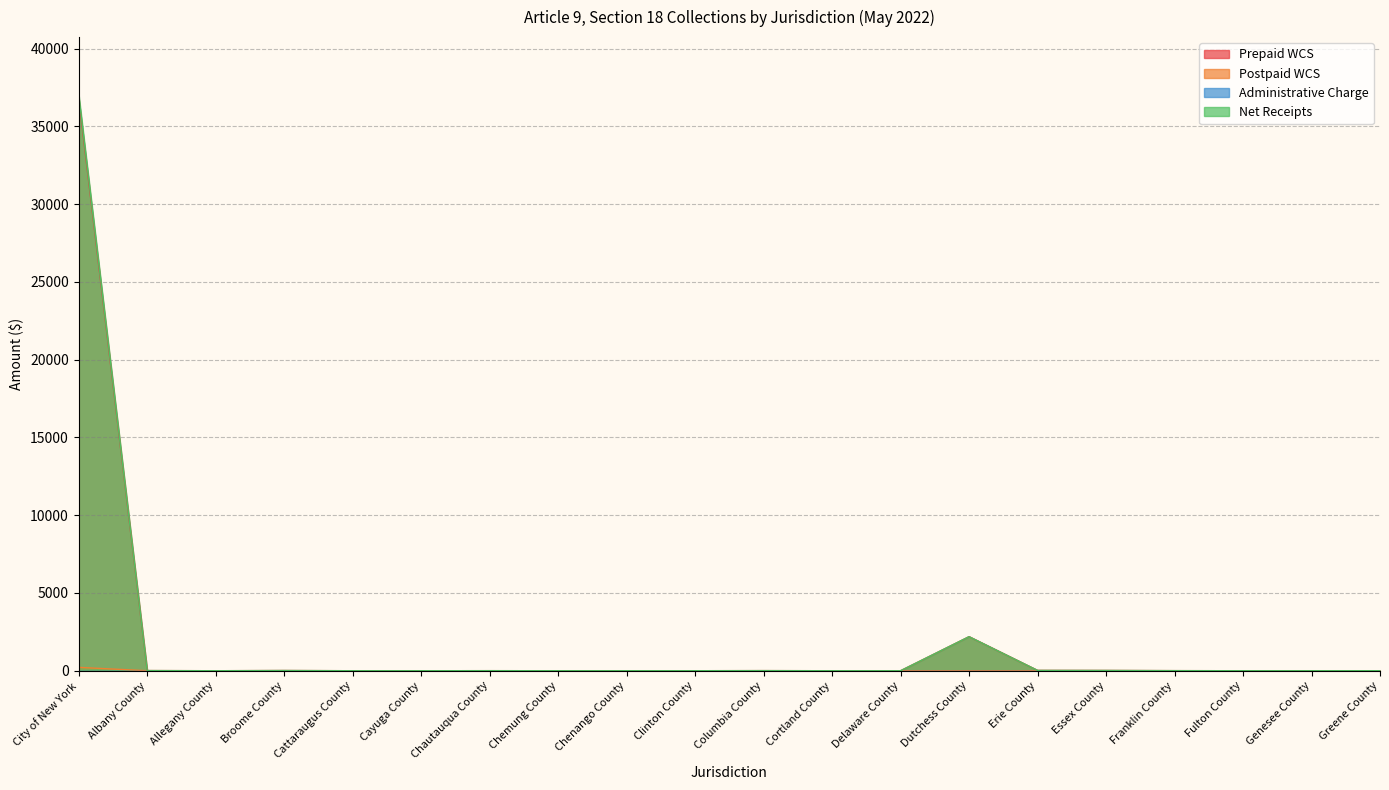

What is the greatest value displayed?

37040.3